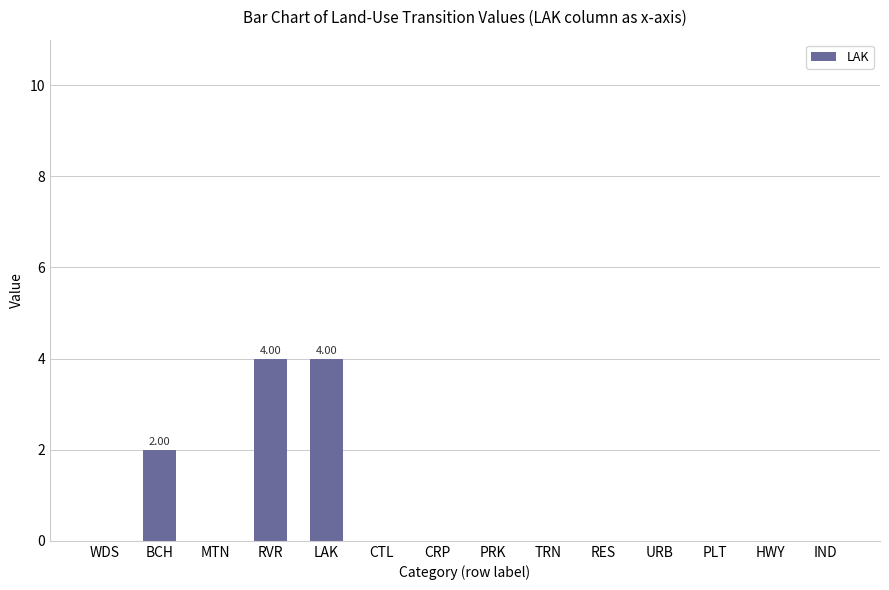

Reading left to right, extract all data points from this chart.

WDS=0	BCH=2	MTN=0	RVR=4	LAK=4	CTL=0	CRP=0	PRK=0	TRN=0	RES=0	URB=0	PLT=0	HWY=0	IND=0